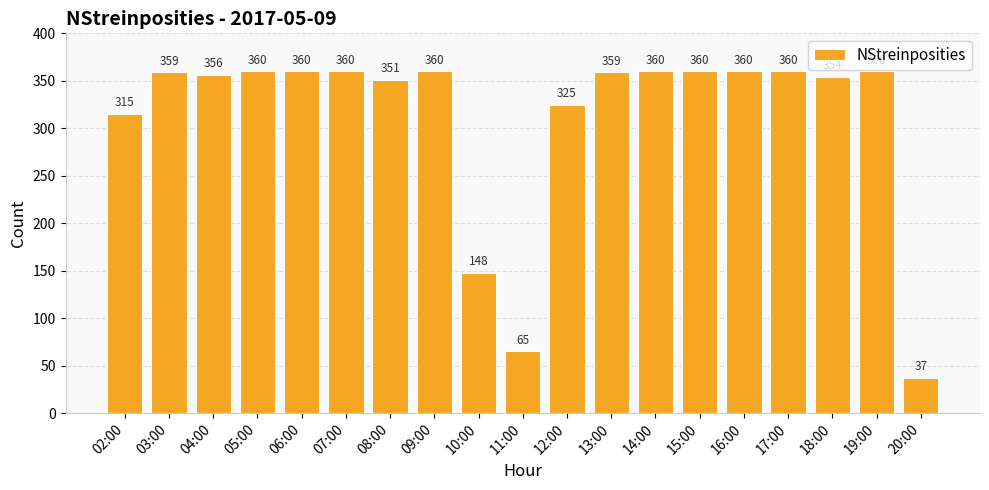

How many data points are less than 359?

8